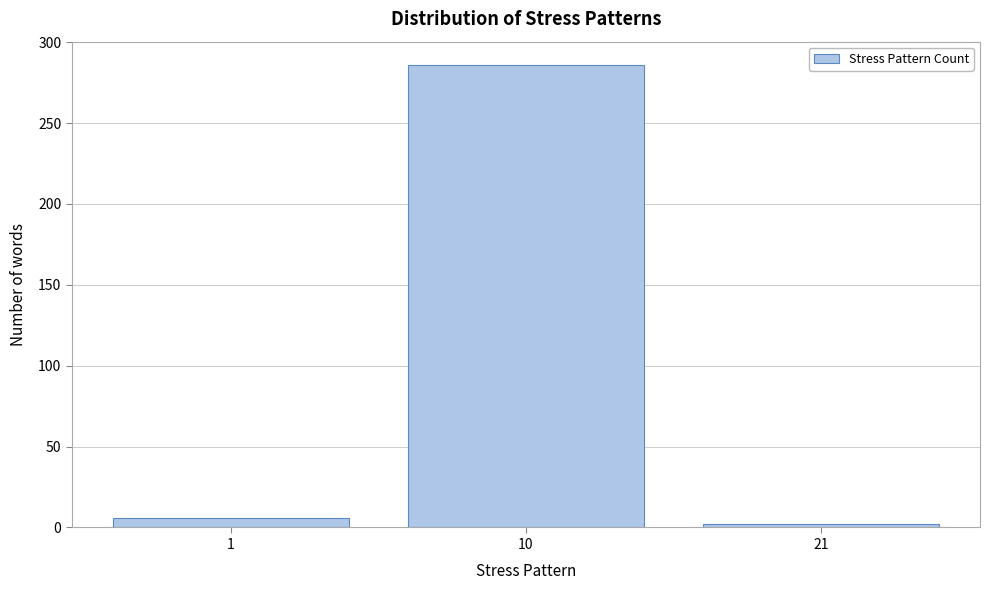

Reading left to right, extract all data points from this chart.

6	286	2